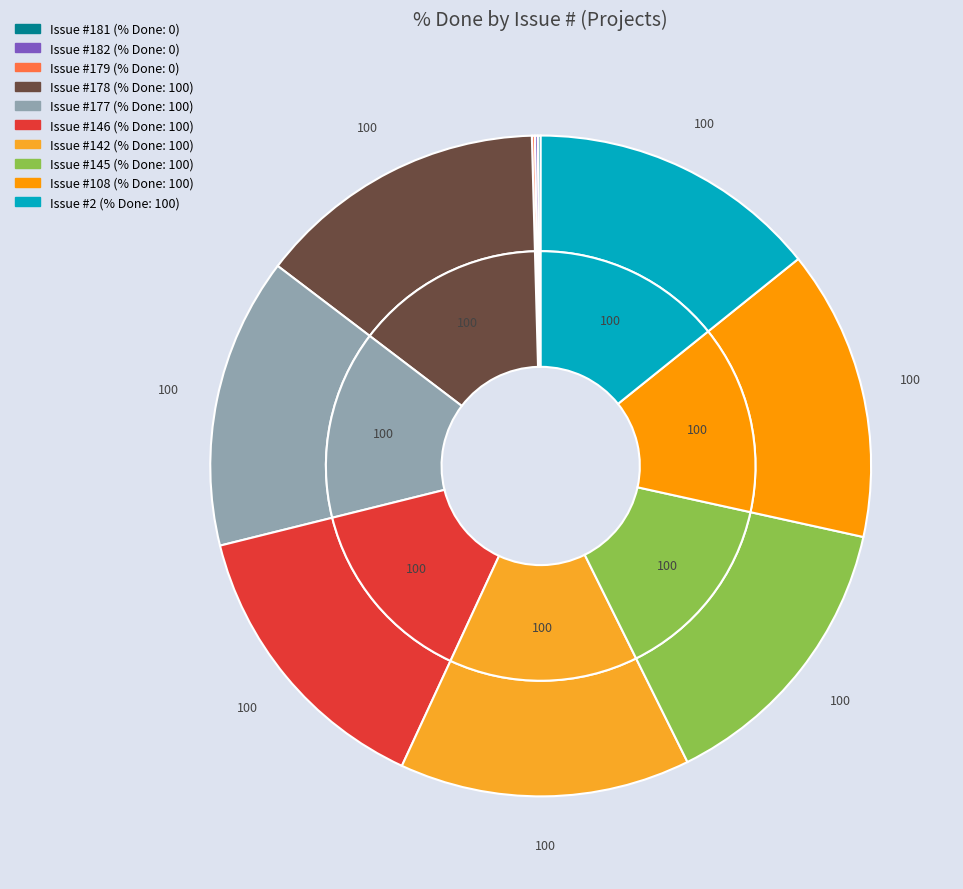

True or false: 178 accounts for 26% of the total.

False